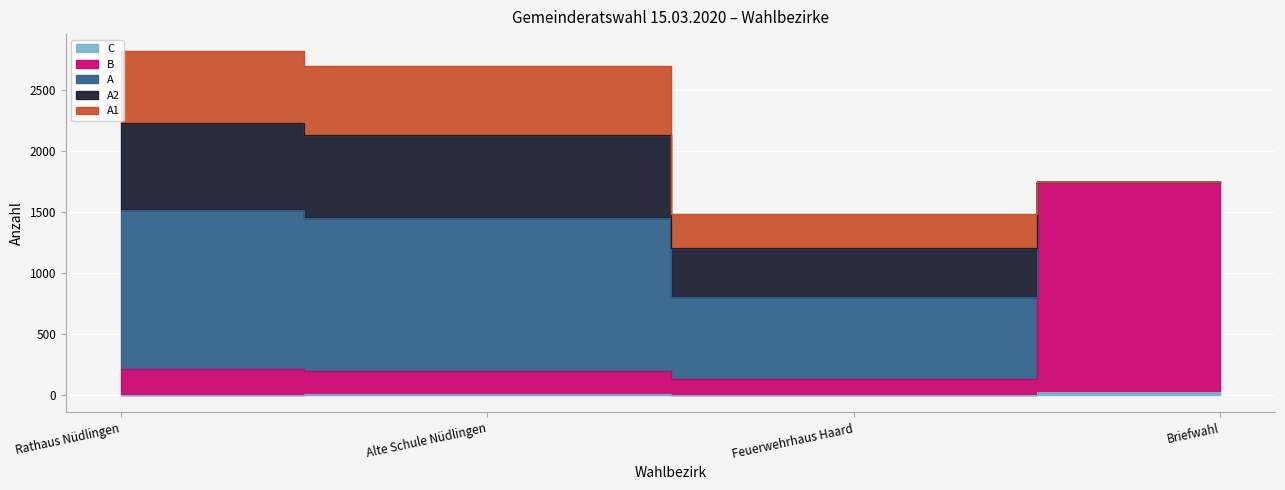

The value of A2 at Alte Schule Nüdlingen is 193. True or false?

False